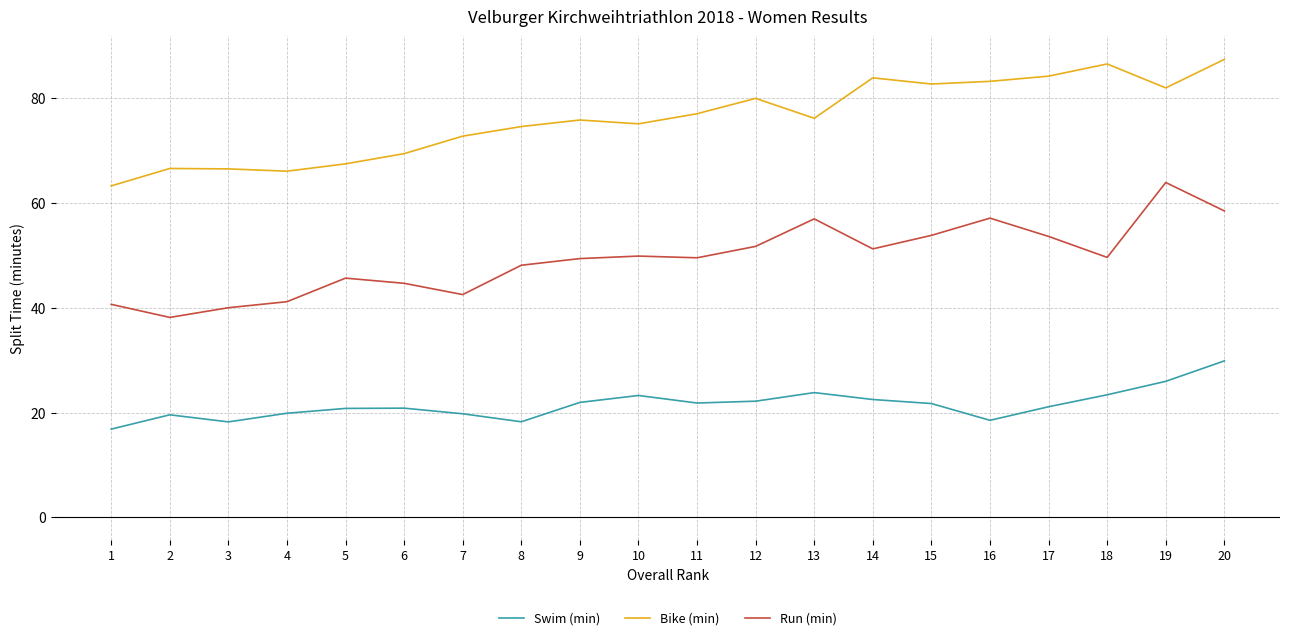

Read the Swim (min) value at 10.

23.3